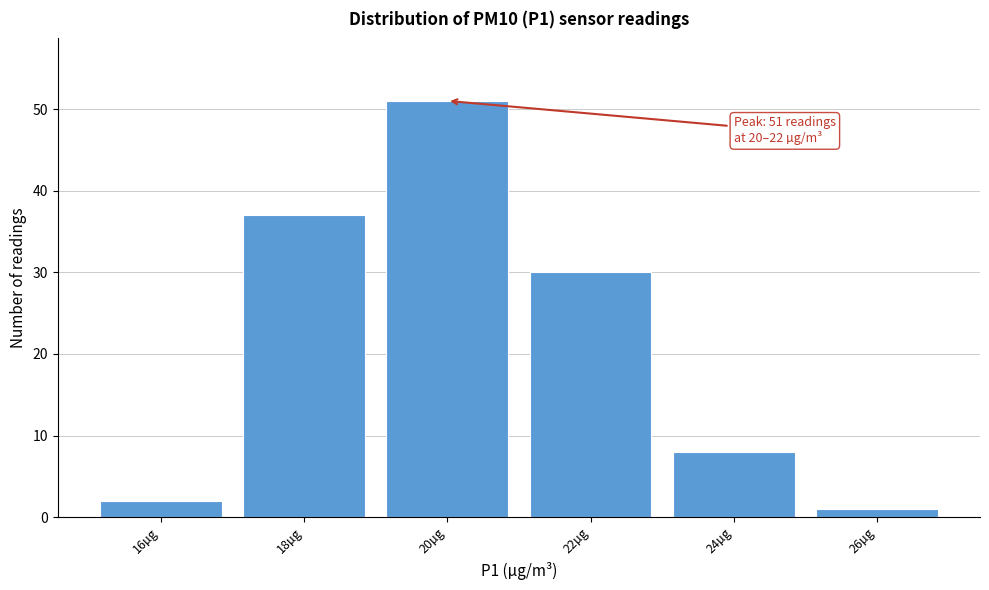

Reading left to right, transcribe all the data shown in this chart.

16µg=2	18µg=37	20µg=51	22µg=30	24µg=8	26µg=1